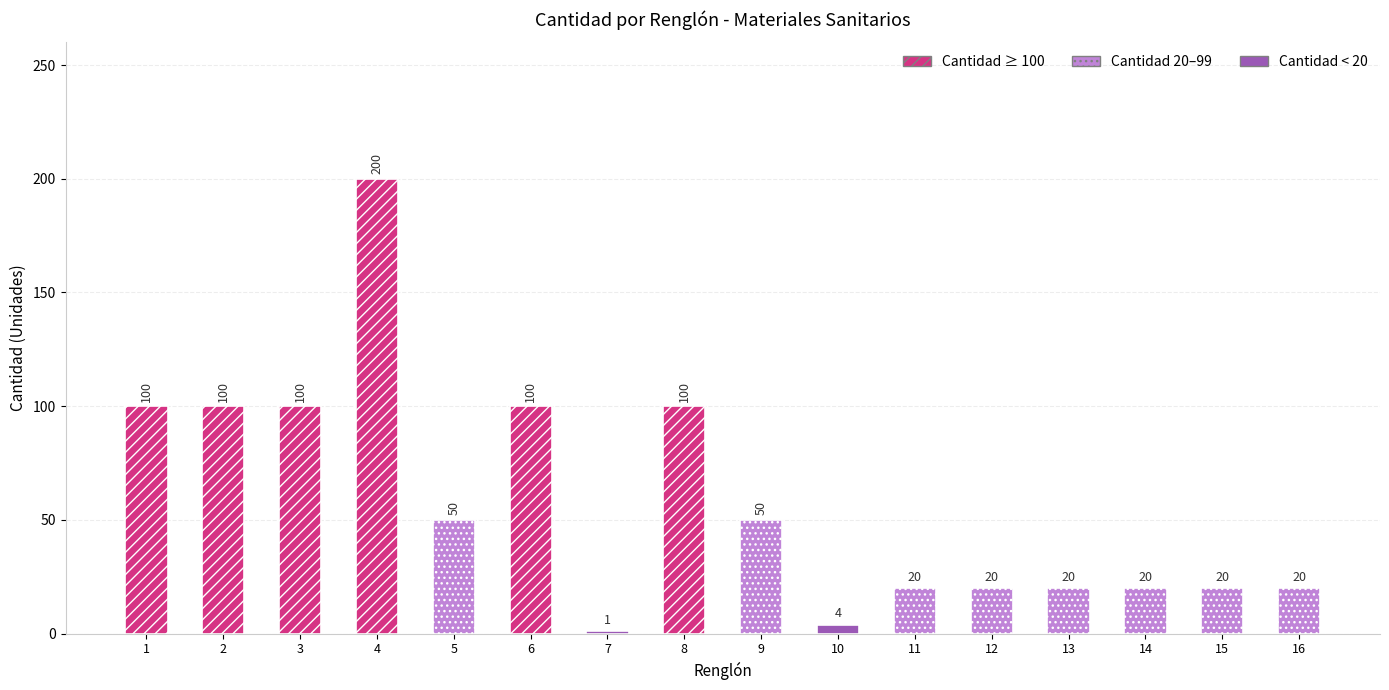

What is the difference between the maximum and minimum values in the Cantidad series?

199